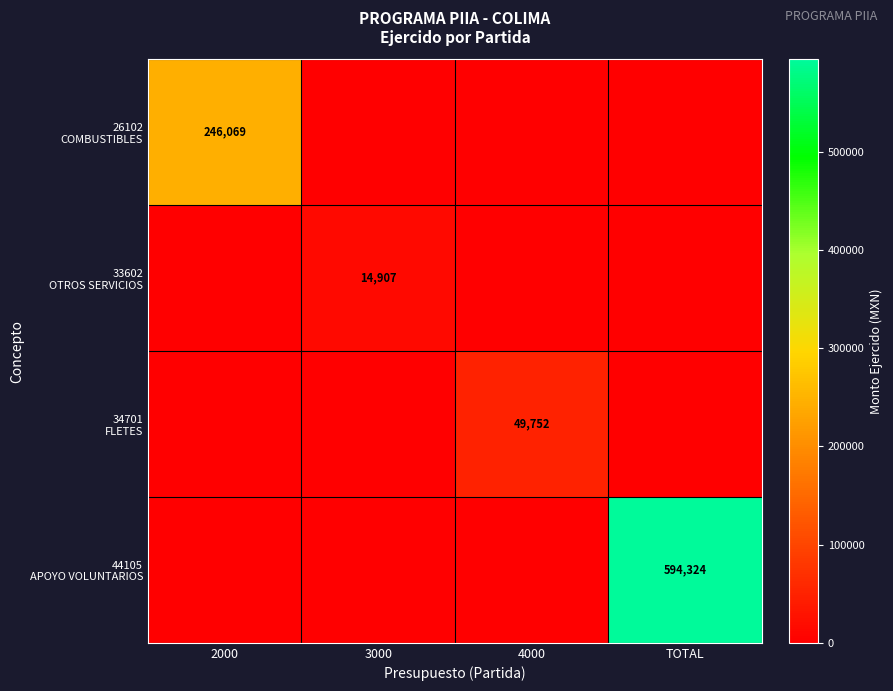

At TOTAL, list the series in order from smallest to largest.

26102 COMBUSTIBLES, 33602 OTROS SERVICIOS, 34701 FLETES, 44105 APOYO VOLUNTARIOS